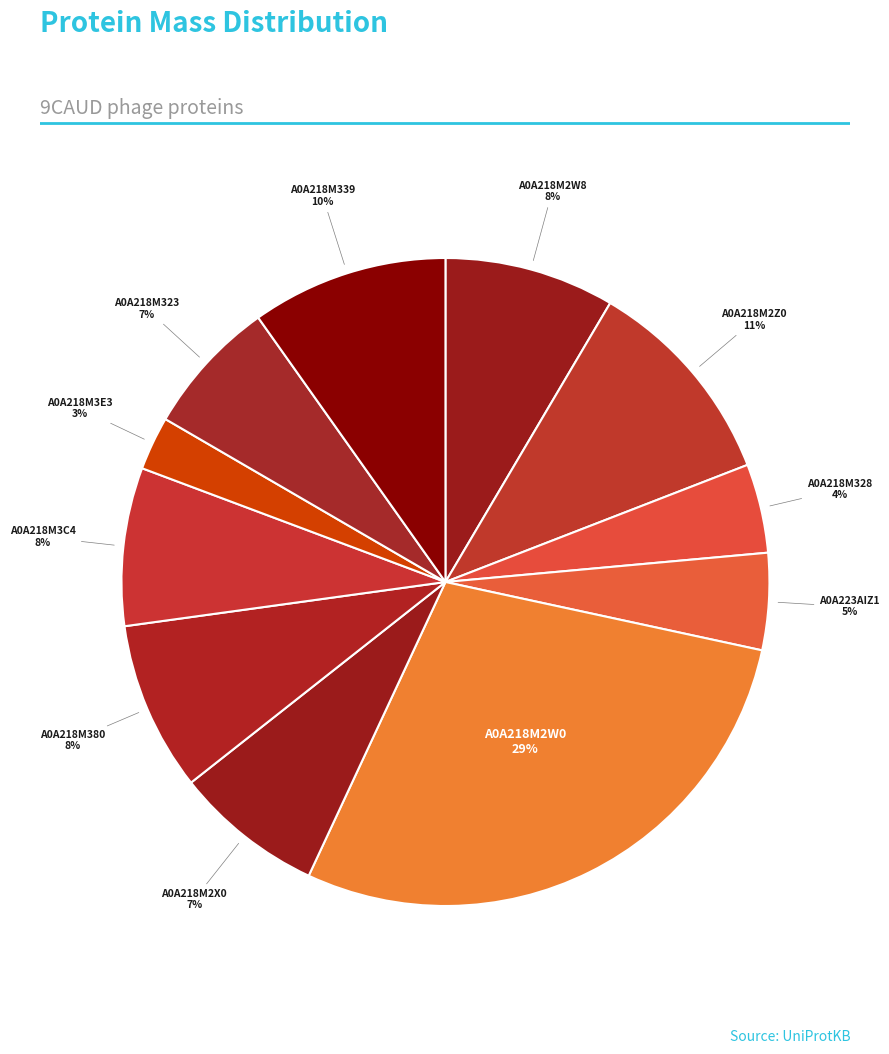

What is the ratio of the value at A0A218M323 to the value at A0A223AIZ1?

1.4